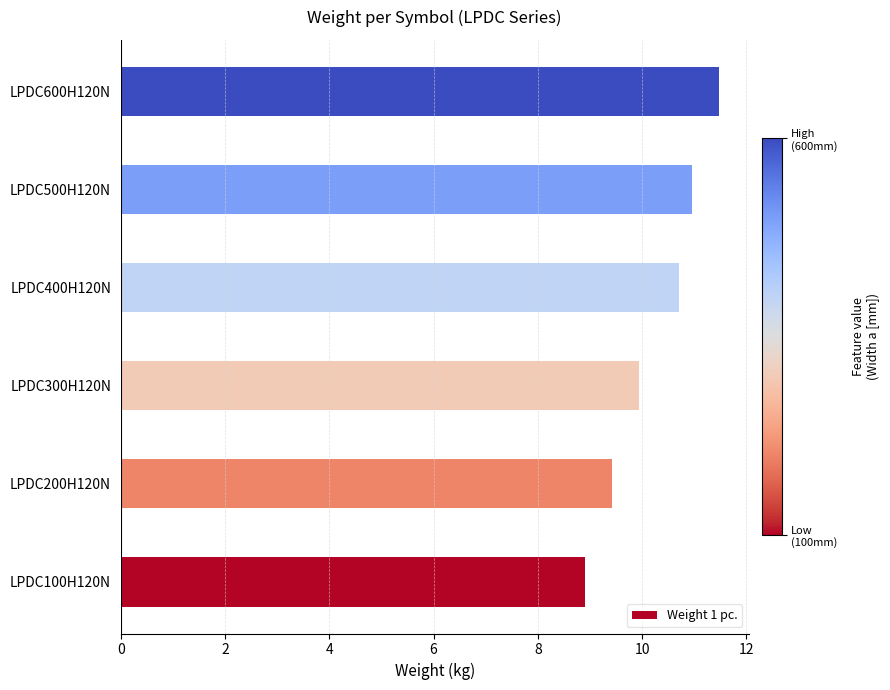

What is the maximum value shown in the chart?

11.5